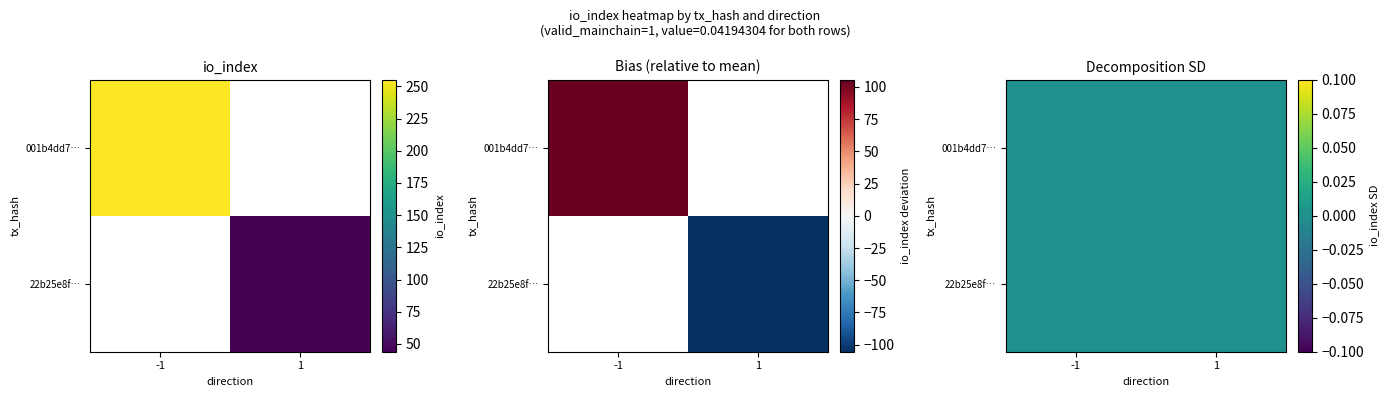

The io_index series shows 44.0 at value. True or false?

True